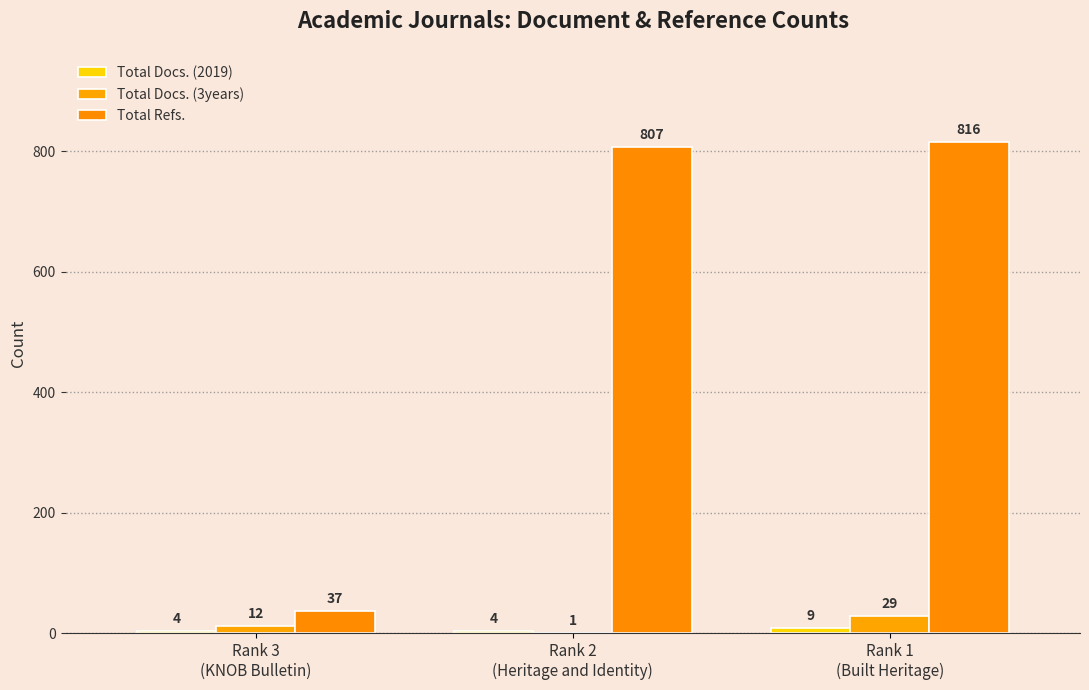

Is it true that Total Docs. (2019) equals 4 at Rank 3
(KNOB Bulletin)?

True